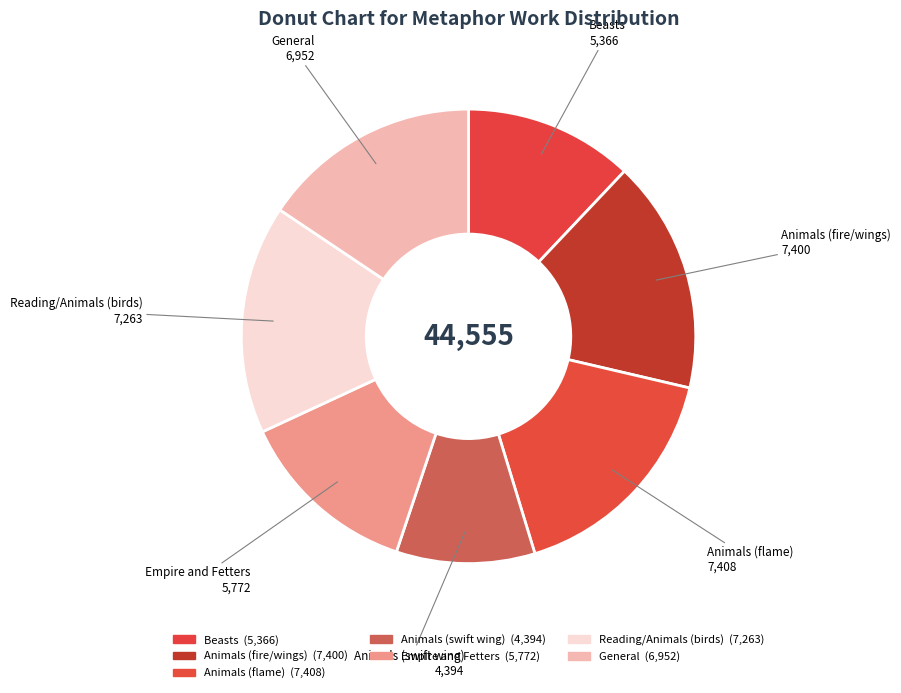

Combined, what portion of the pie is Empire and Fetters and Reading/Animals (birds)?

29.3%